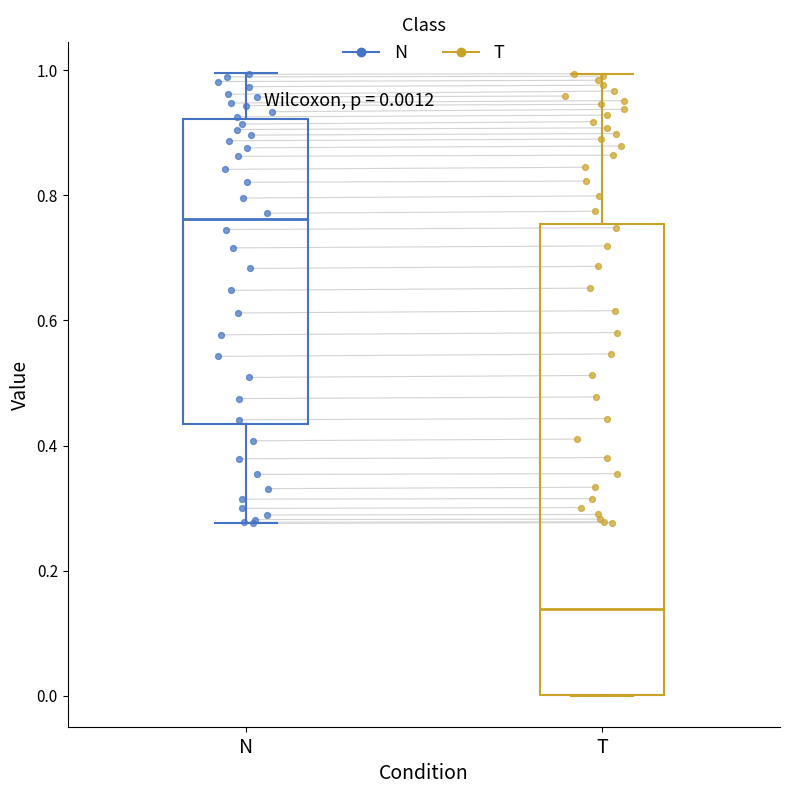

Which box is the tallest, from its lower edge to its upper edge?

T